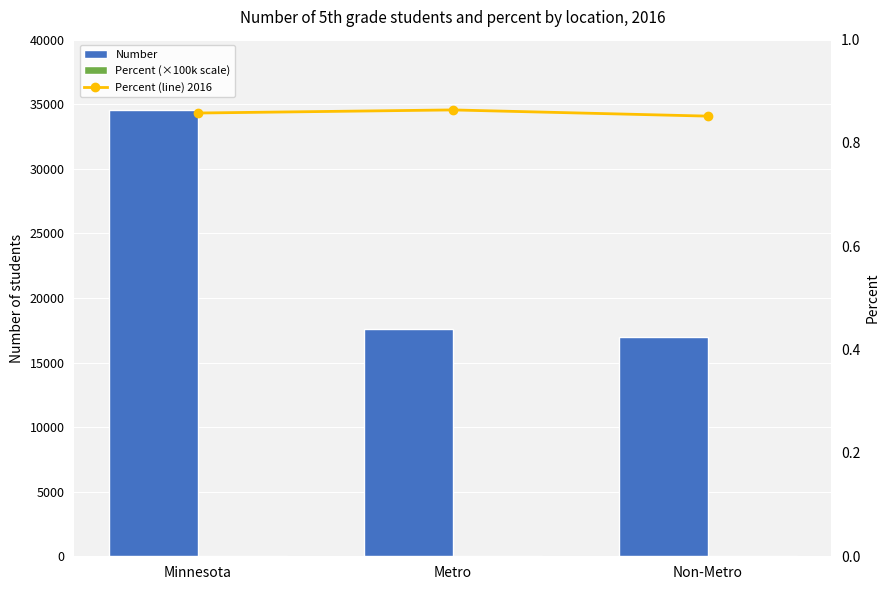

How many groups of bars are there?

3